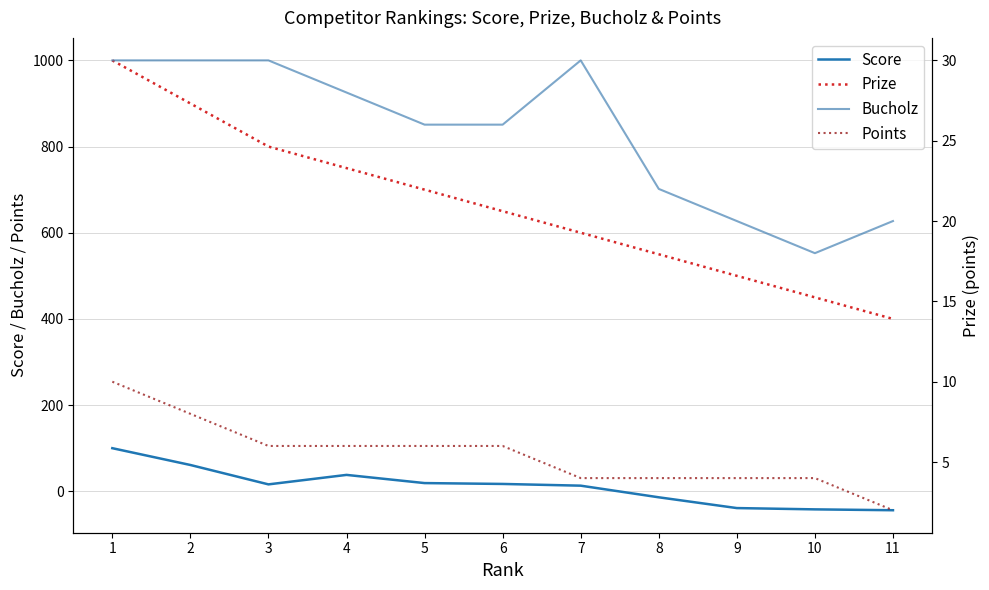

Which category has the lowest value in the Bucholz series?

10